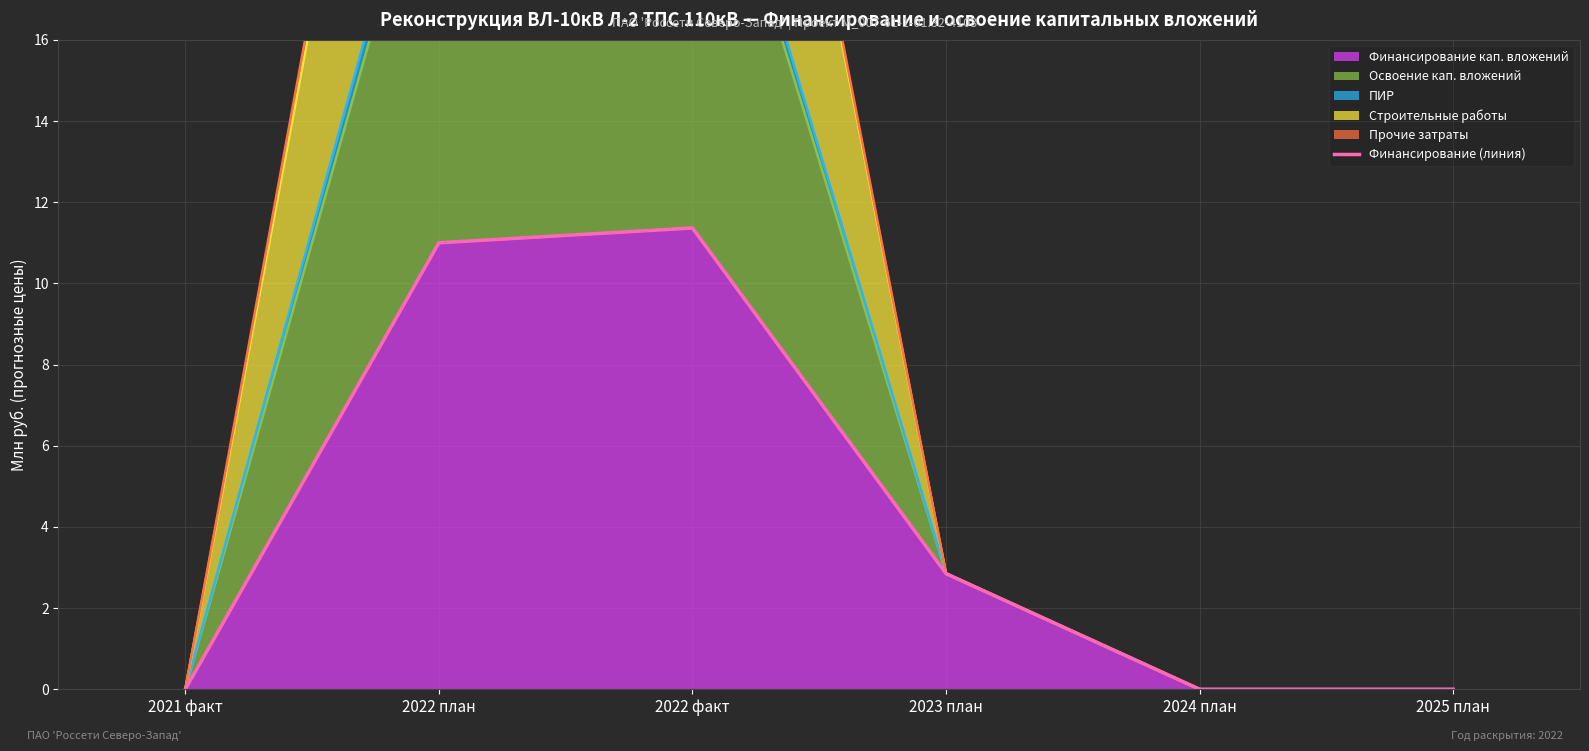

List the labels in order of value, smallest first.

2021 факт, 2024 план, 2025 план, 2023 план, 2022 план, 2022 факт